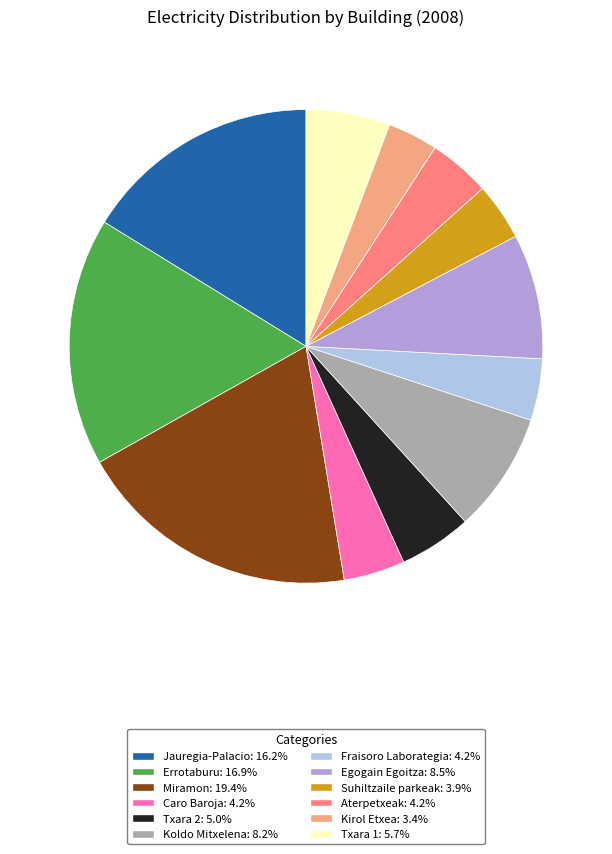

What percentage is the Kirol Etxea slice, to the nearest percent?

3%